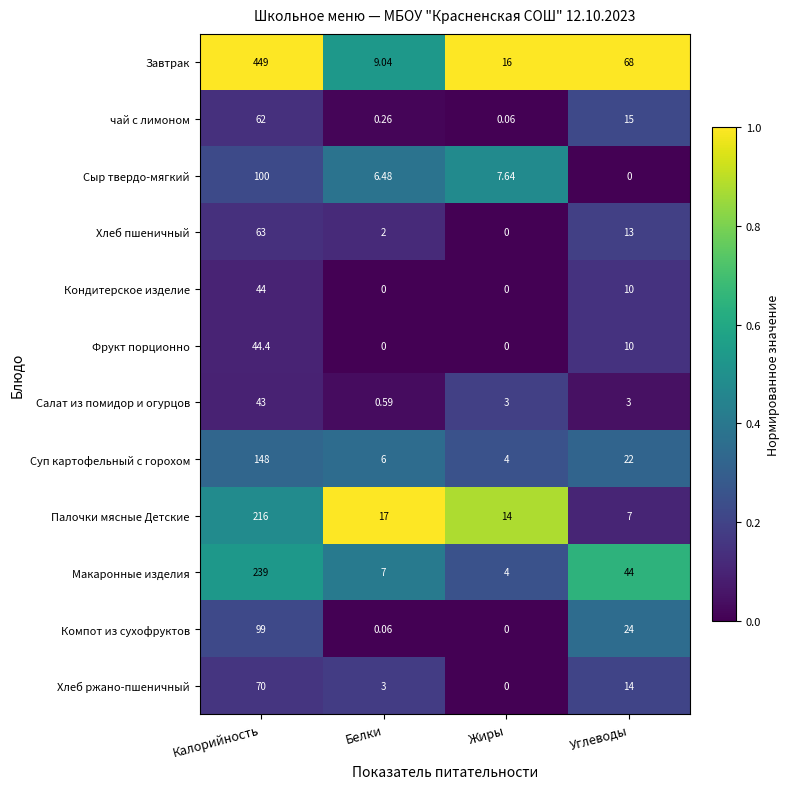

At which category is the sum across all series the highest?

Калорийность